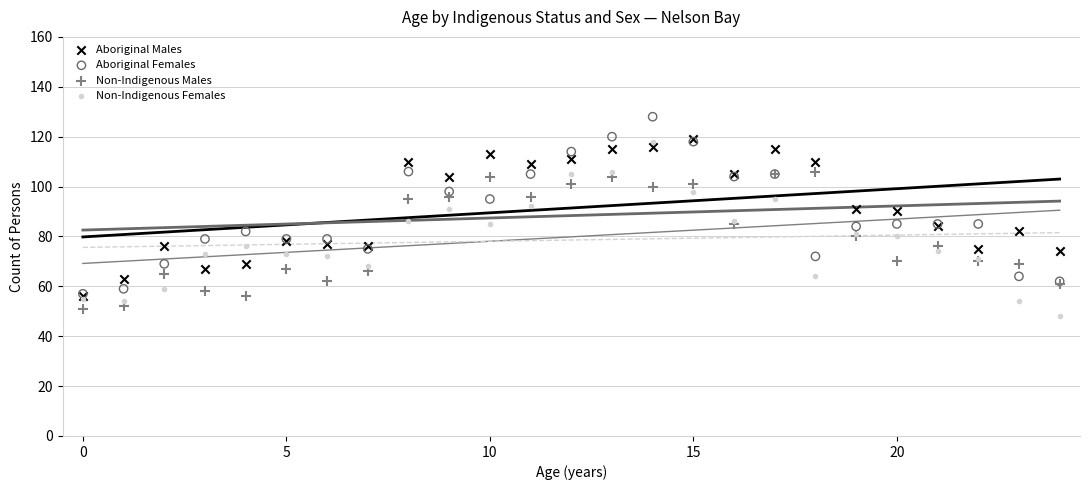

What are all the series names shown in the legend?

Aboriginal Males, Aboriginal Females, Non-Indigenous Males, Non-Indigenous Females